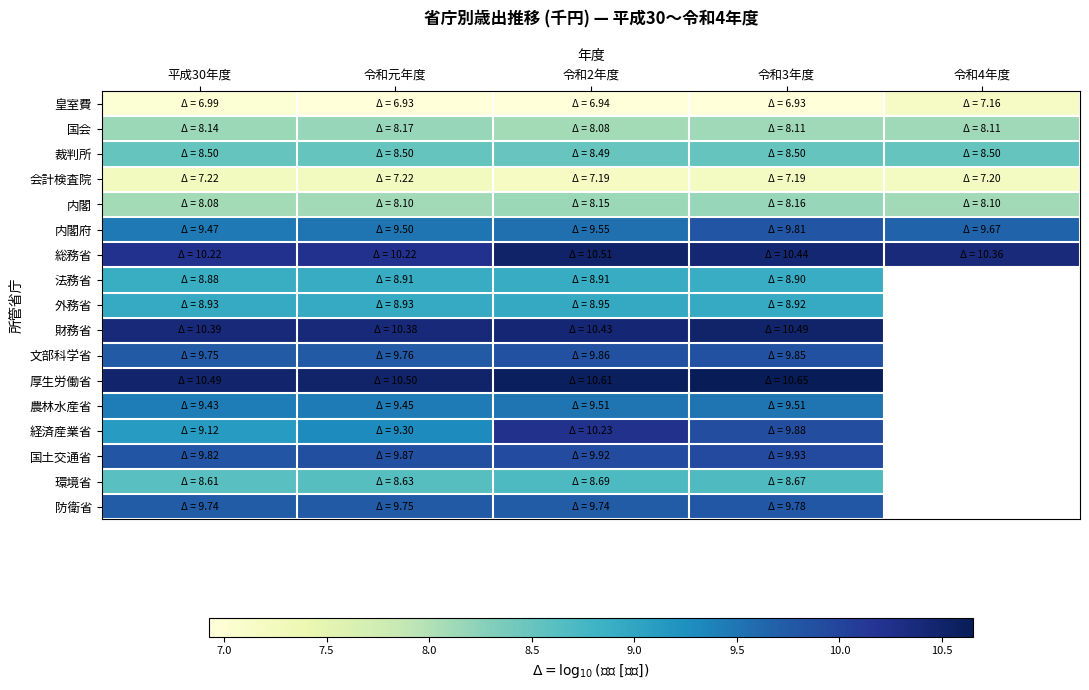

What is the maximum value for 財務省?

10.5